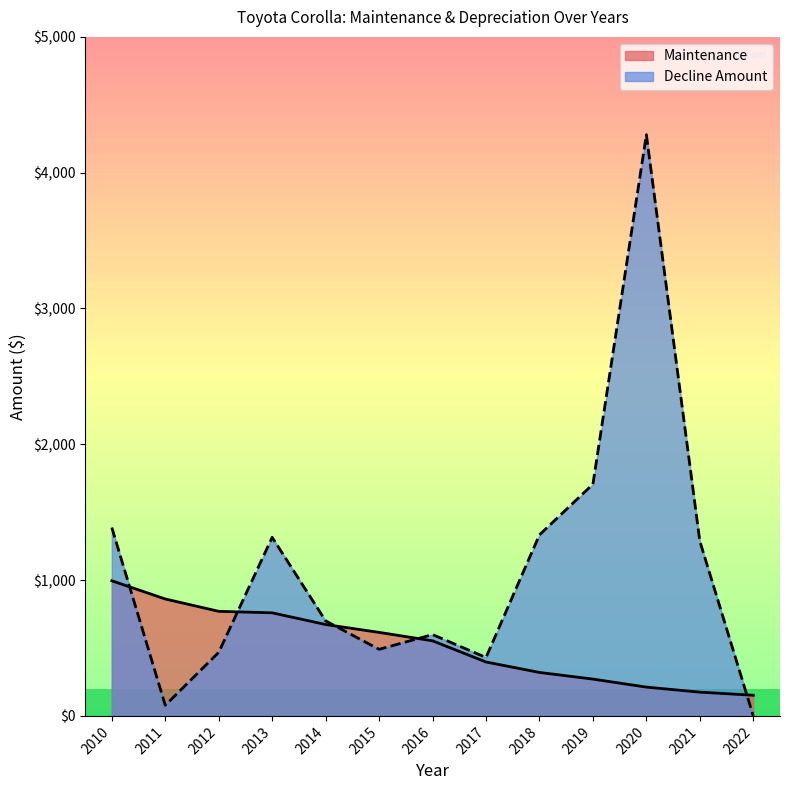

What is the average value of the Maintenance series?

519